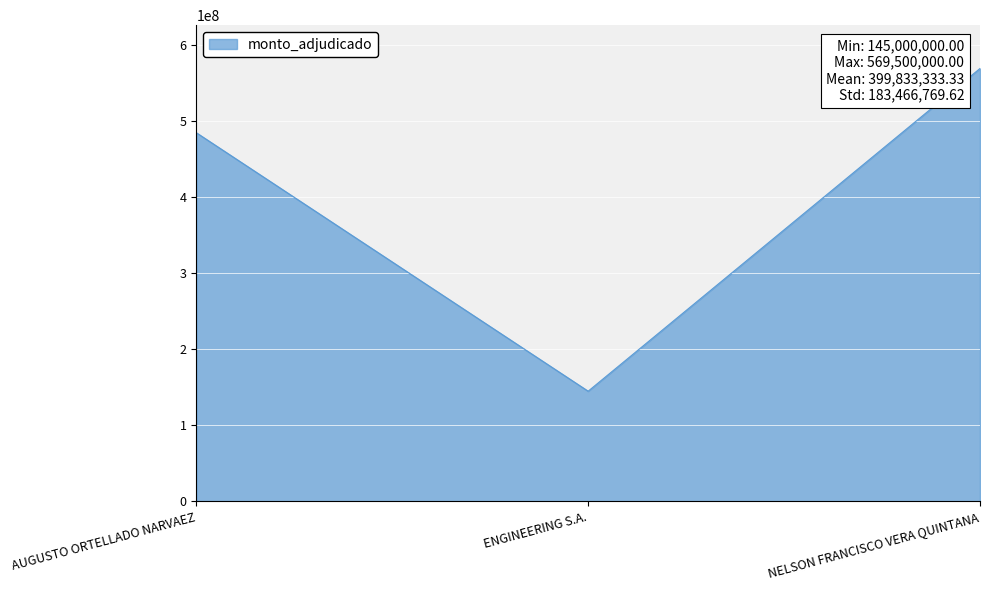

How many values are between 145000000 and 569500000?

3